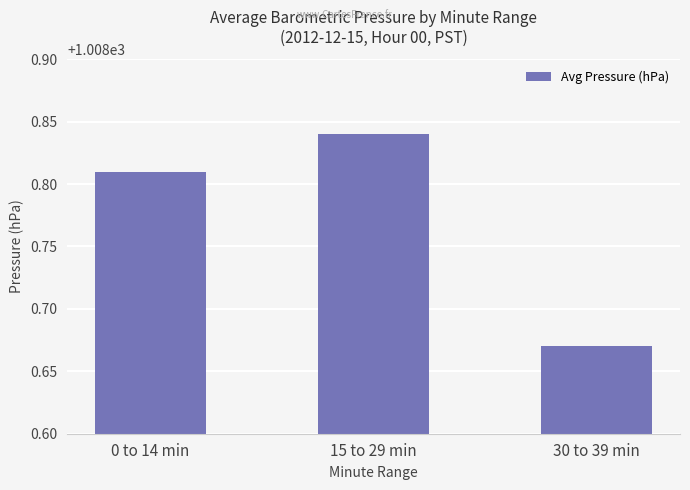

What is the difference between the maximum and minimum values?

0.2